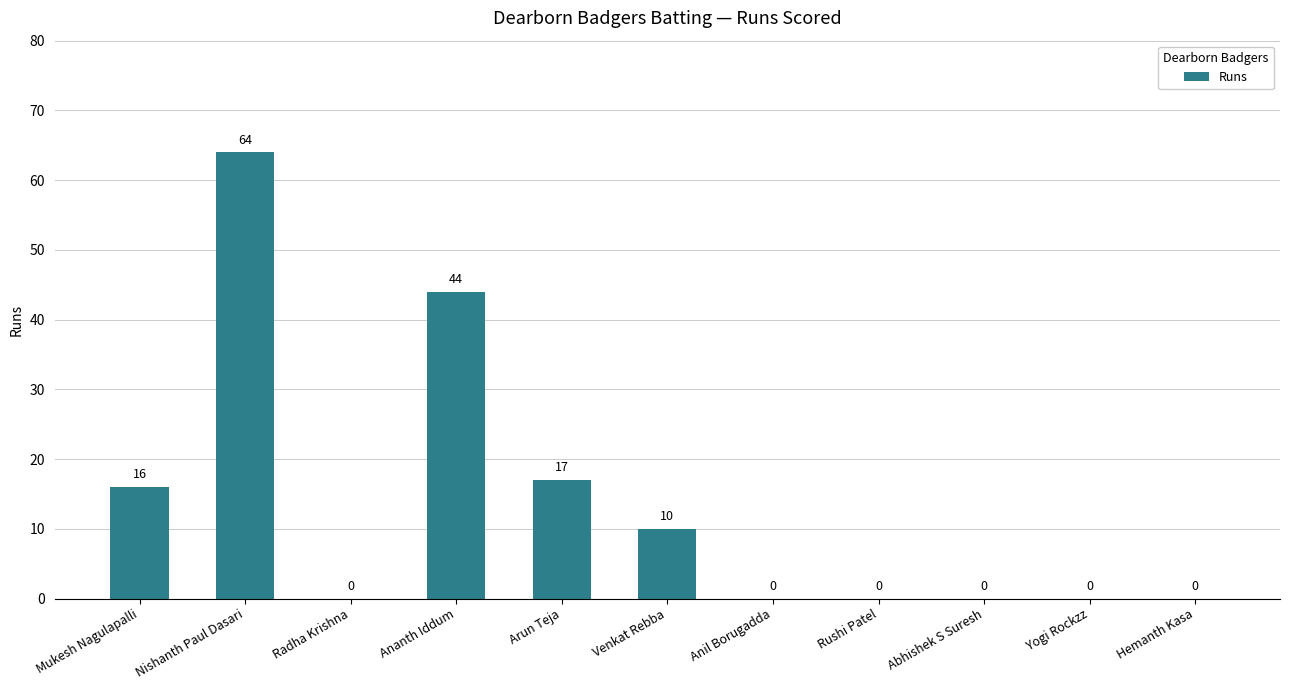

Reading left to right, list all the values displayed in this chart.

Mukesh Nagulapalli=16	Nishanth Paul Dasari=64	Radha Krishna=0	Ananth Iddum=44	Arun Teja=17	Venkat Rebba=10	Anil Borugadda=0	Rushi Patel=0	Abhishek S Suresh=0	Yogi Rockzz=0	Hemanth Kasa=0